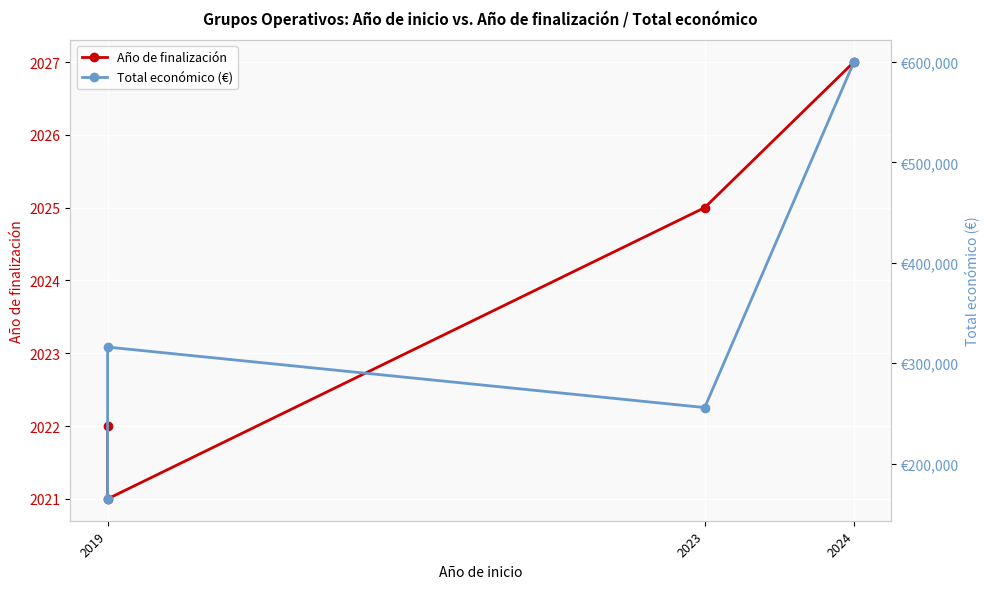

True or false: Total económico (€) and Año de finalización cross at least once.

False